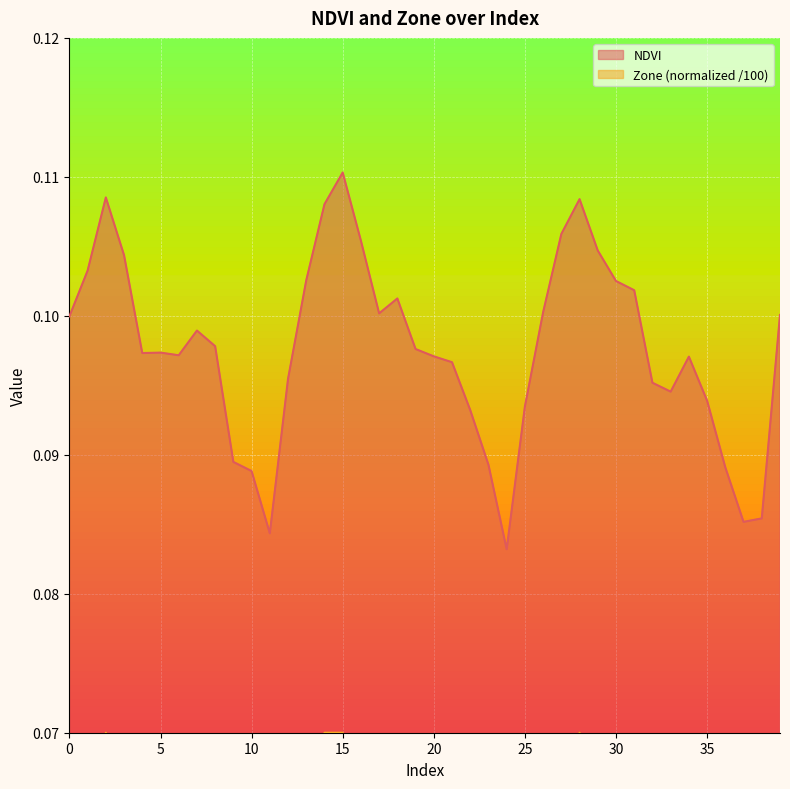

Is the value of NDVI at 31 greater than the value of Zone at 1?

Yes